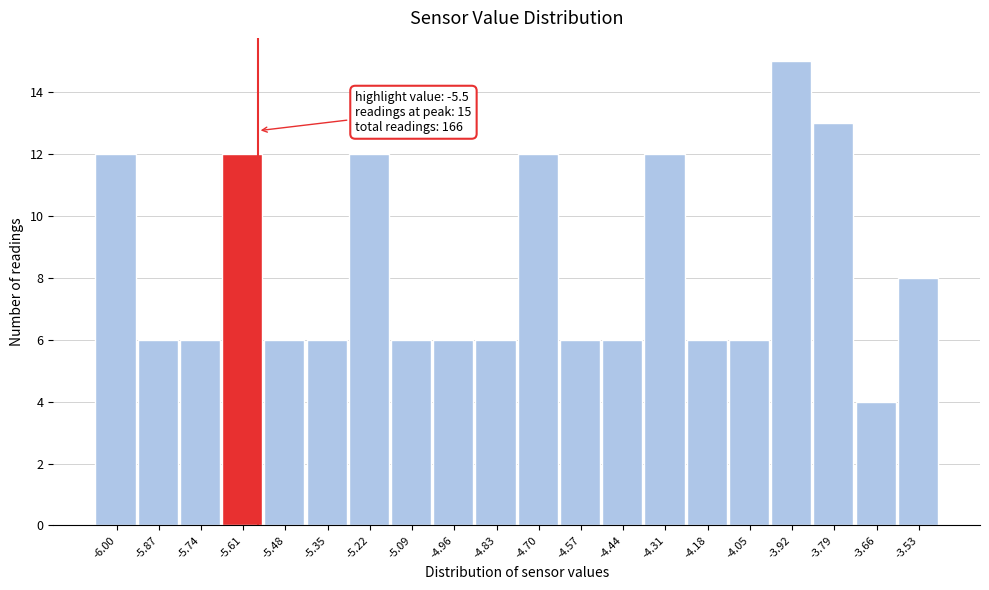

Reading right to left, transcribe all the data shown in this chart.

8	4	13	15	6	6	12	6	6	12	6	6	6	12	6	6	12	6	6	12